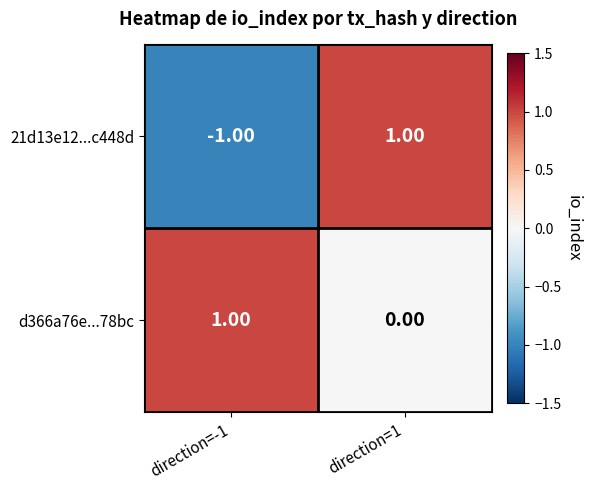

Between direction=-1 and direction=1, which series saw the biggest shift?

21d13e12...c448d